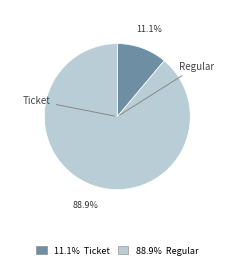

Is there a majority slice in this chart?

Yes